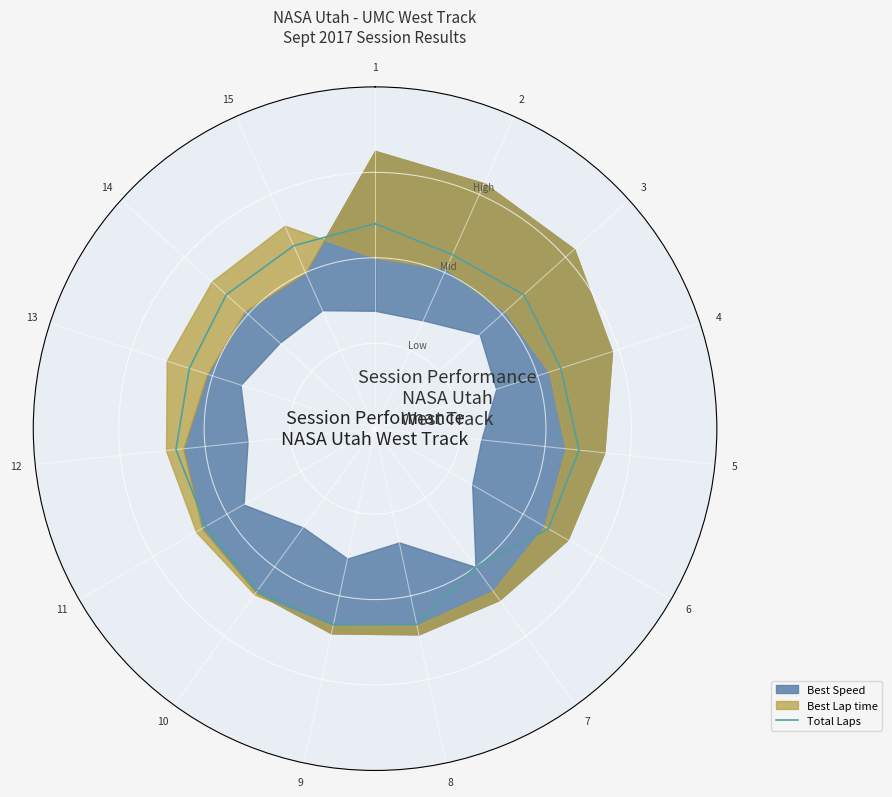

Is it true that the value at 4 is 7.9?

False